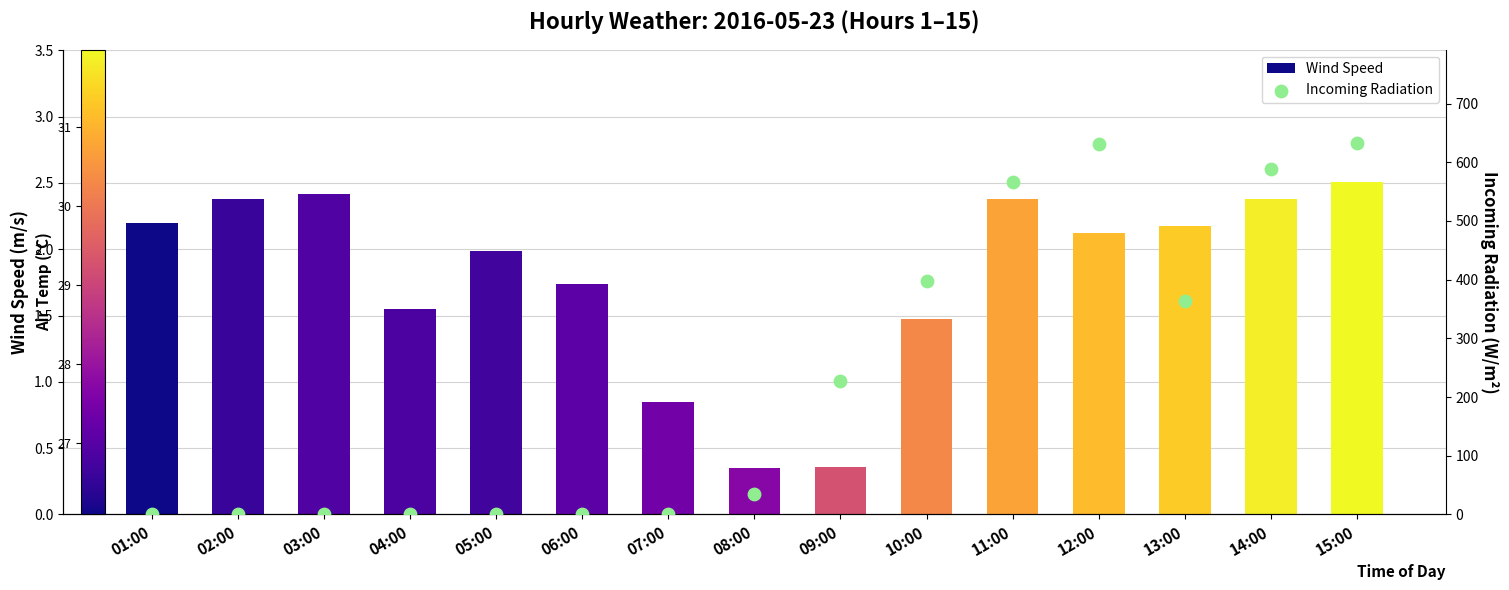

Which series has the largest total across all categories?

Incoming Radiation